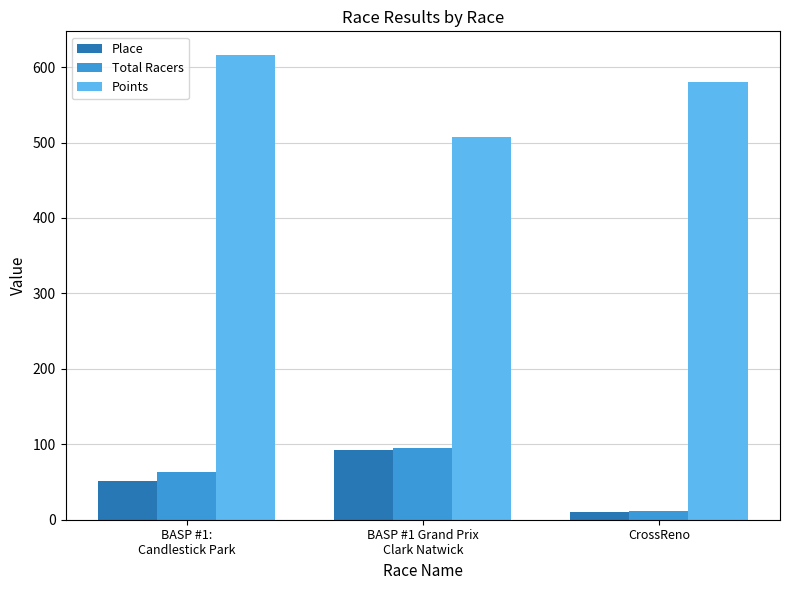

What is the difference between the maximum and minimum values in the Total Racers series?

83.0